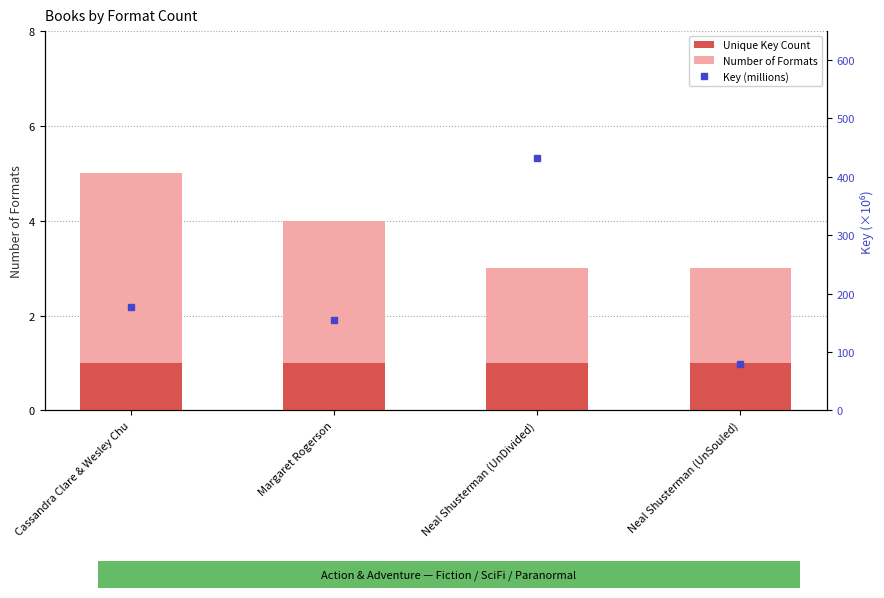

Which category has the highest value in the Key (millions) series?

Neal Shusterman (UnDivided)